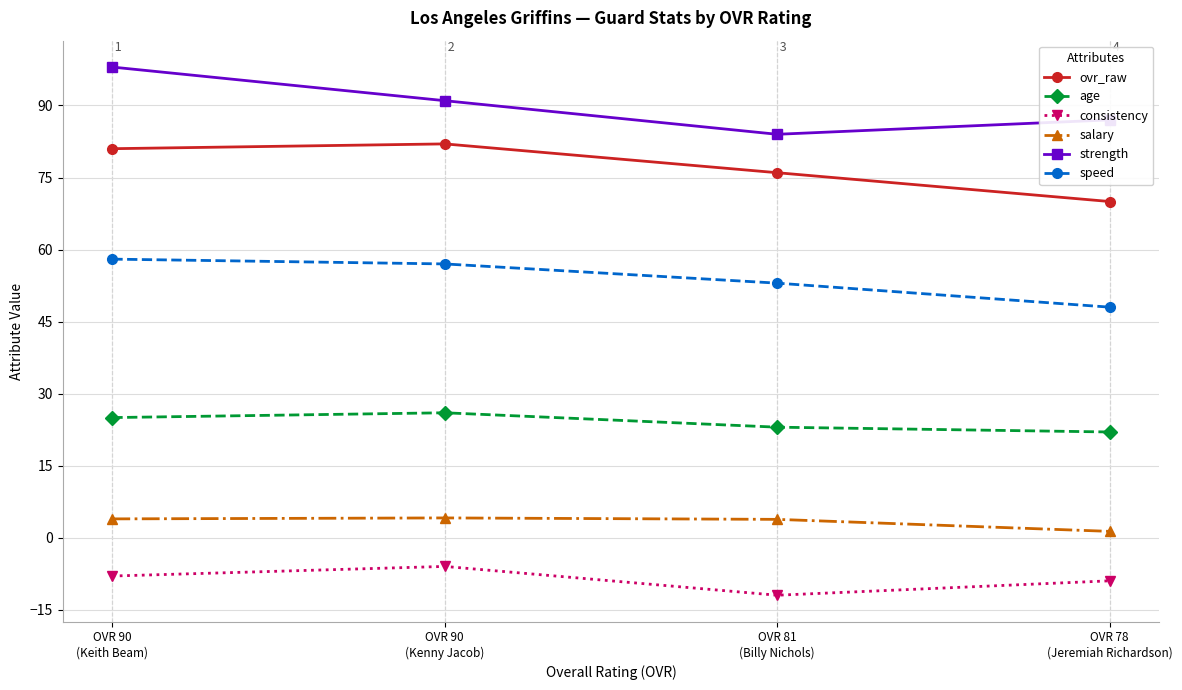

At how many categories does at least one series exceed 18?

4